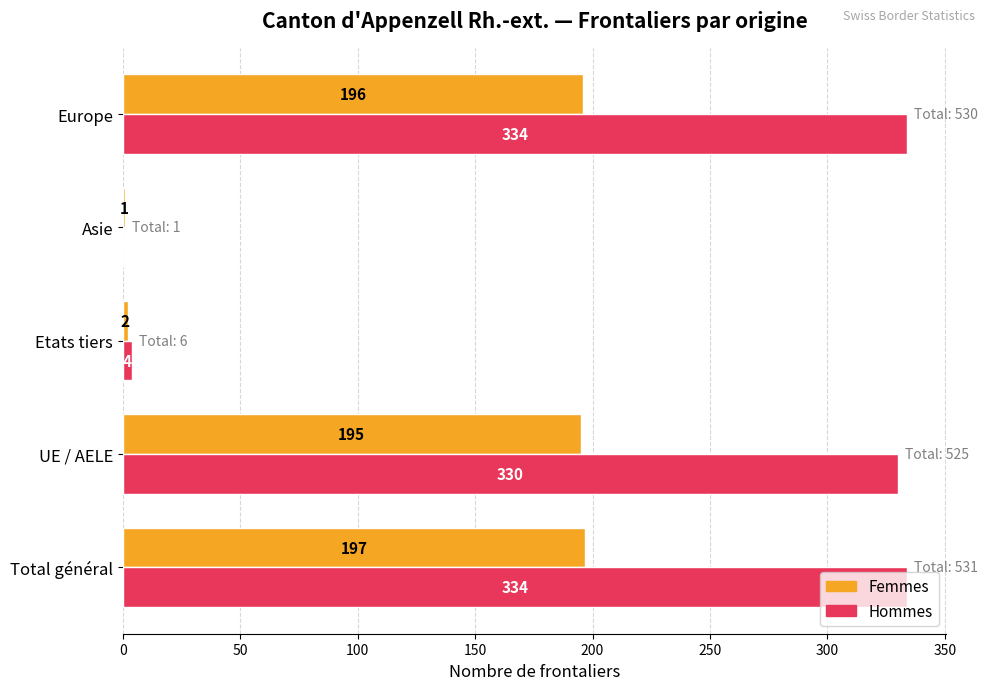

What is the sum of the Hommes values at Etats tiers and Asie?

4